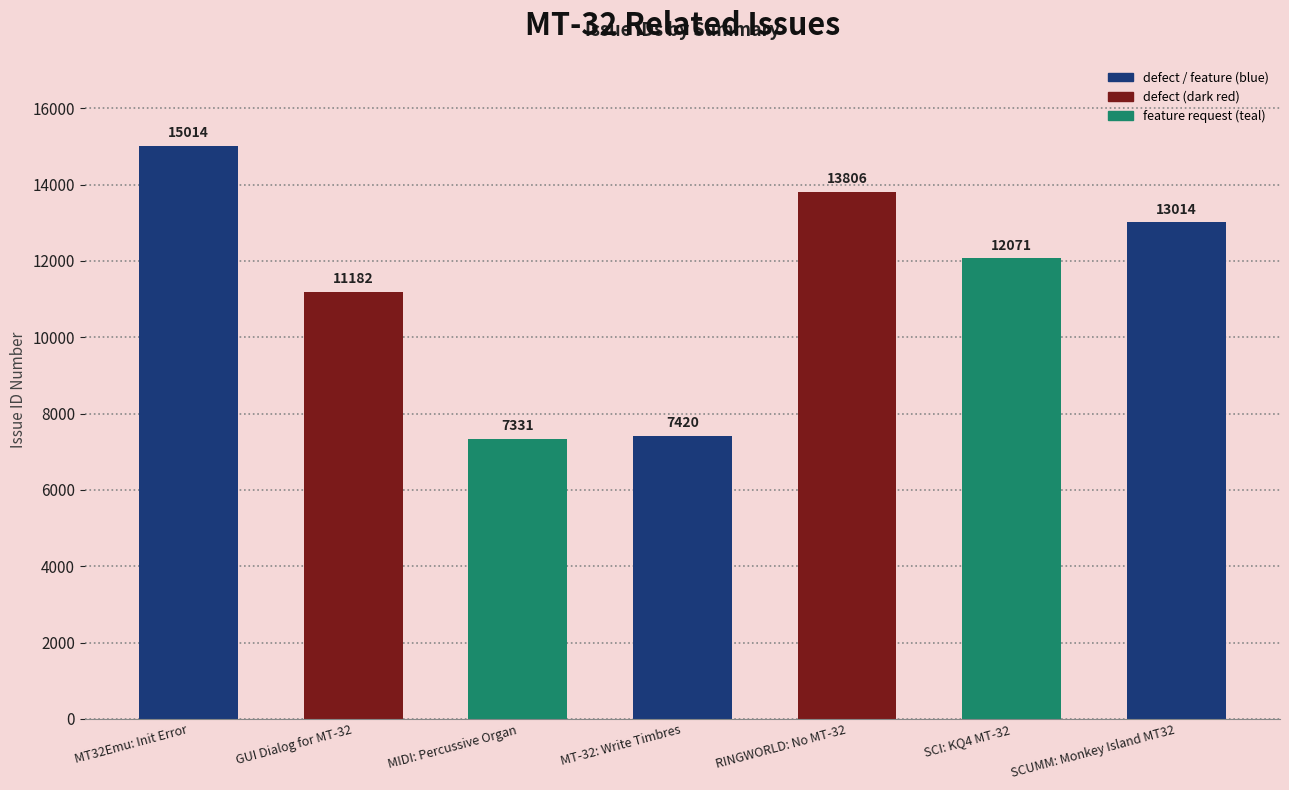

Rank the categories by value from lowest to highest.

MIDI: Percussive Organ, MT-32: Write Timbres, GUI Dialog for MT-32, SCI: KQ4 MT-32, SCUMM: Monkey Island MT32, RINGWORLD: No MT-32, MT32Emu: Init Error